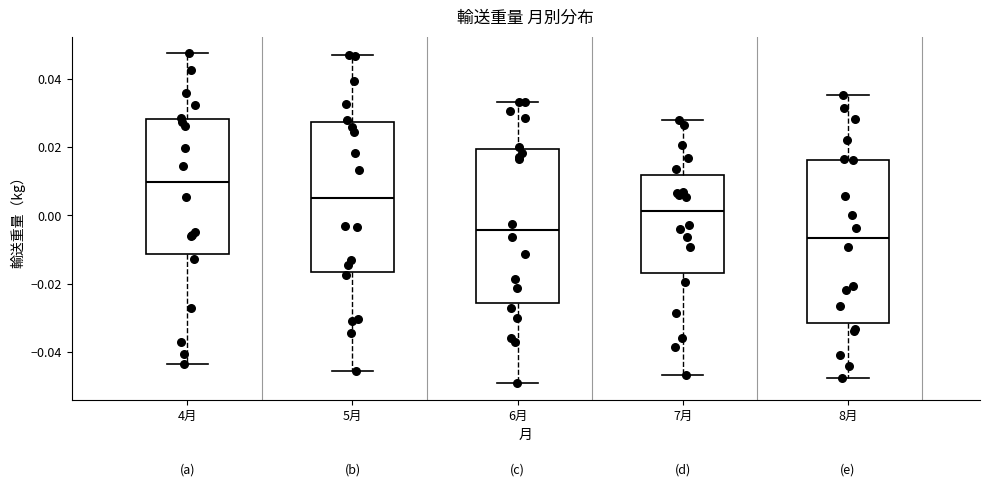

Which box is the tallest, from its lower edge to its upper edge?

8月